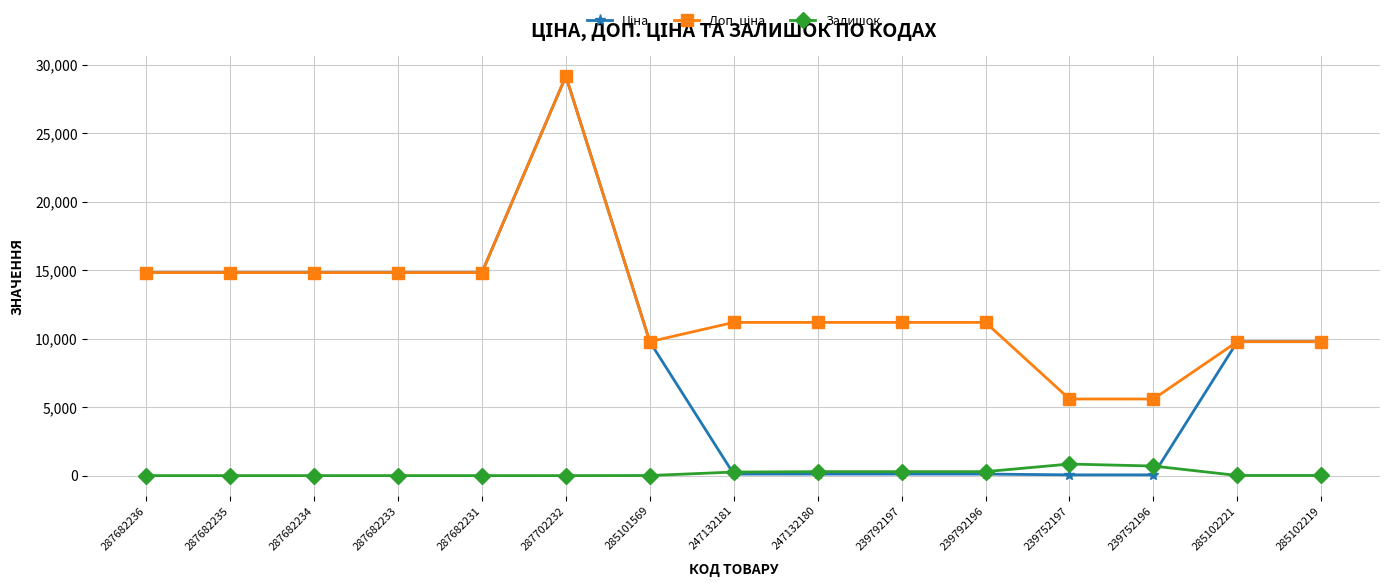

What is the spread (max minus min) of values at 287682235?

14817.6